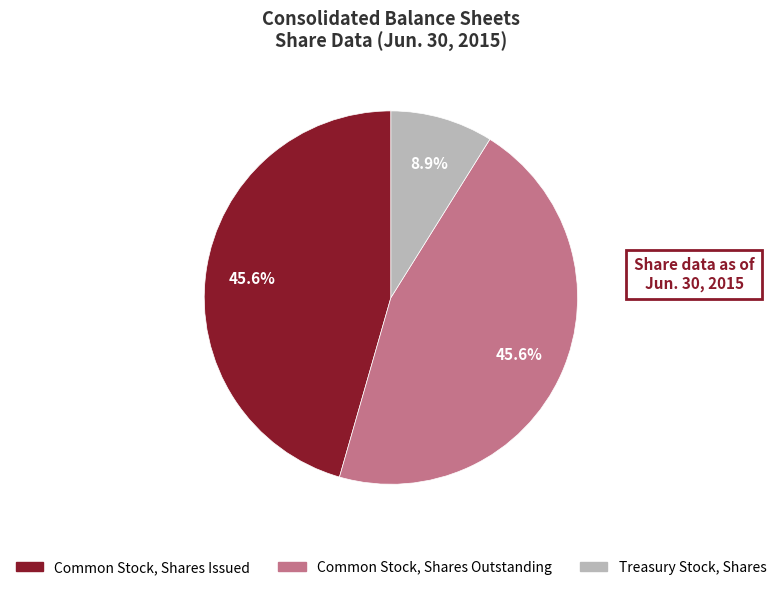

Is there a majority slice in this chart?

No